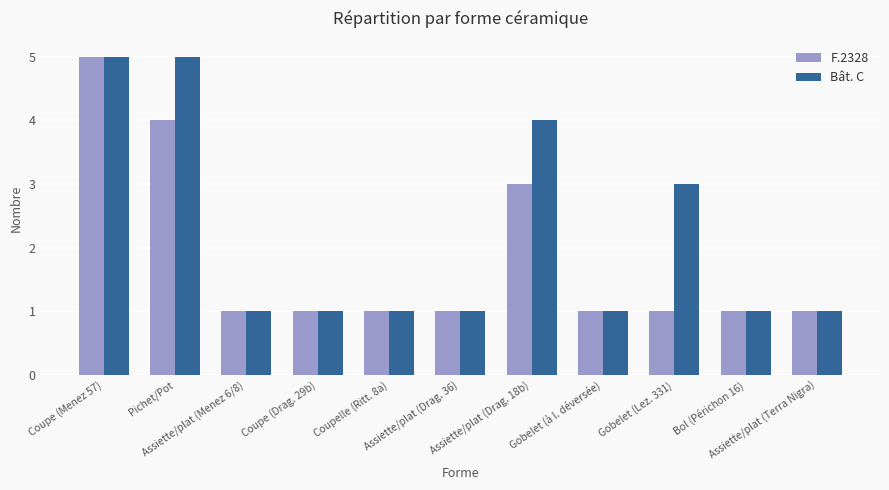

What is the average value of the Bât. C series?

2